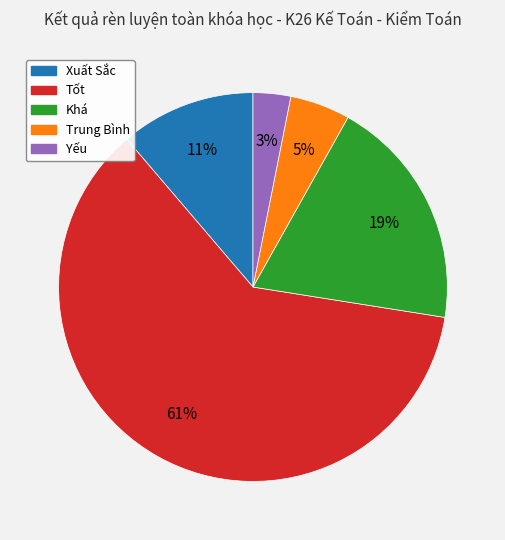

Count the number of slices in the pie.

5